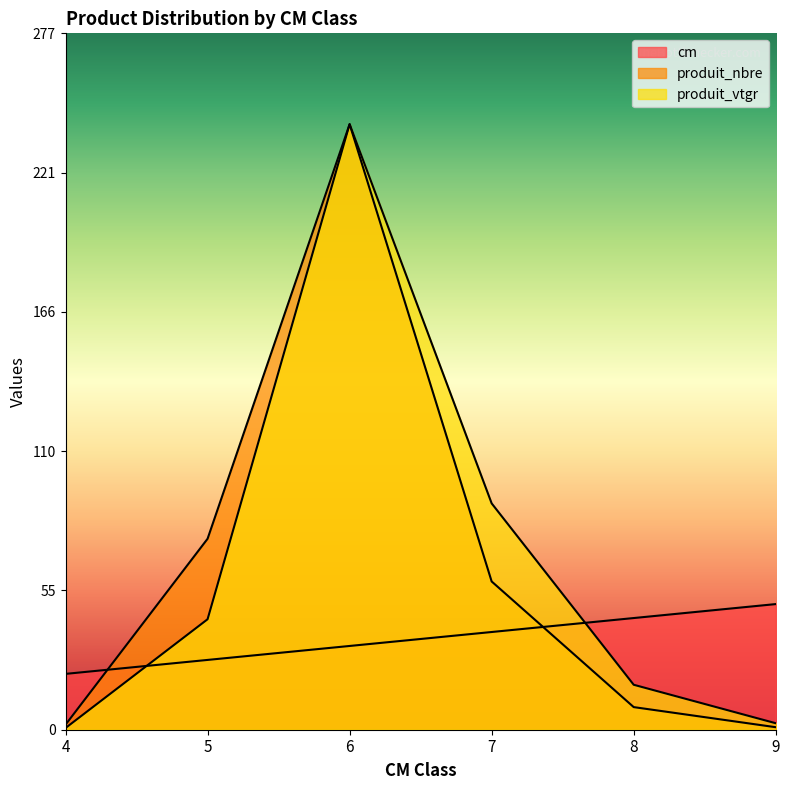

Reading left to right, transcribe all the data shown in this chart.

cm: 4=22.2	5=27.8	6=33.3	7=38.9	8=44.4	9=50.0
produit_nbre: 4=2.0	5=76.0	6=241.0	7=59.0	8=9.0	9=1.0
produit_vtgr: 4=0.7	5=44.0	6=241.0	7=90.1	8=17.9	9=2.6